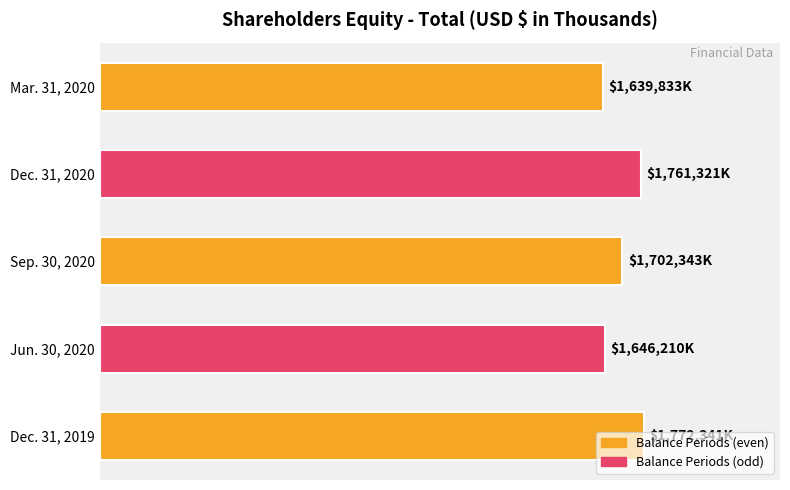

List the labels in order of value, largest first.

Dec. 31, 2019, Dec. 31, 2020, Sep. 30, 2020, Jun. 30, 2020, Mar. 31, 2020